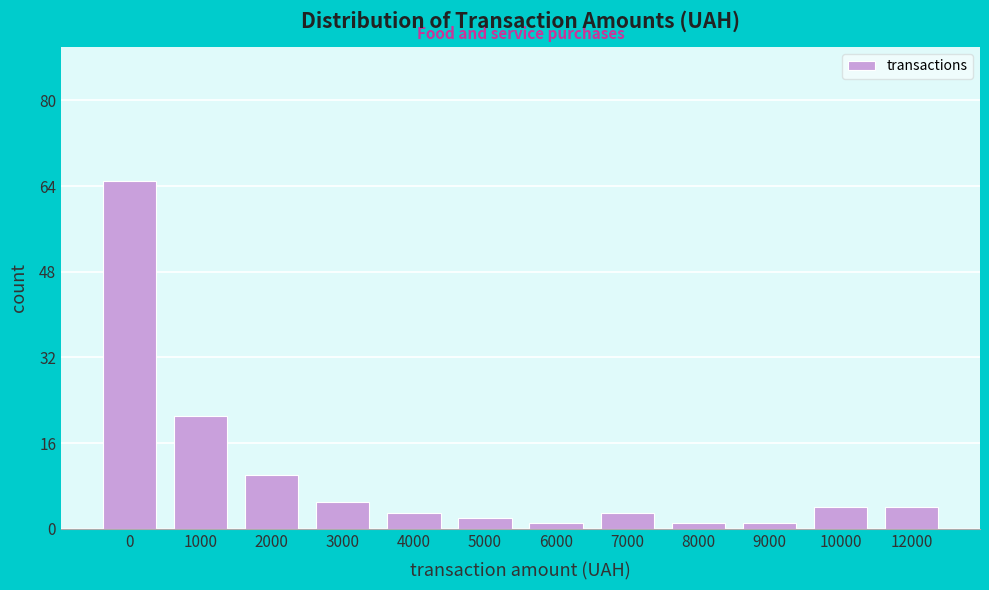

Reading left to right, extract all data points from this chart.

65	21	10	5	3	2	1	3	1	1	4	4